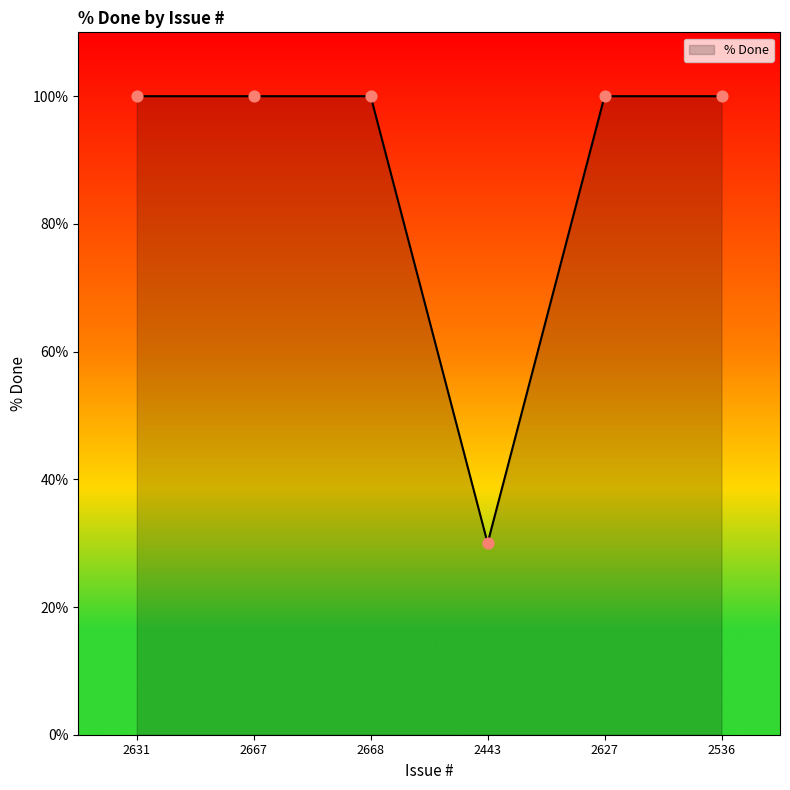

What is the ratio of the value at 2668 to the value at 2631?

1.0